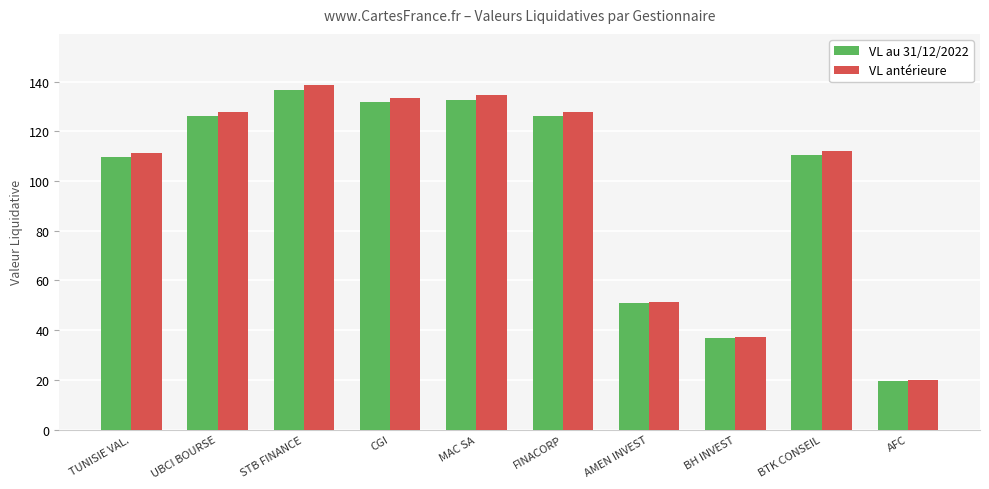

What is the sum of all VL au 31/12/2022 values?

980.4